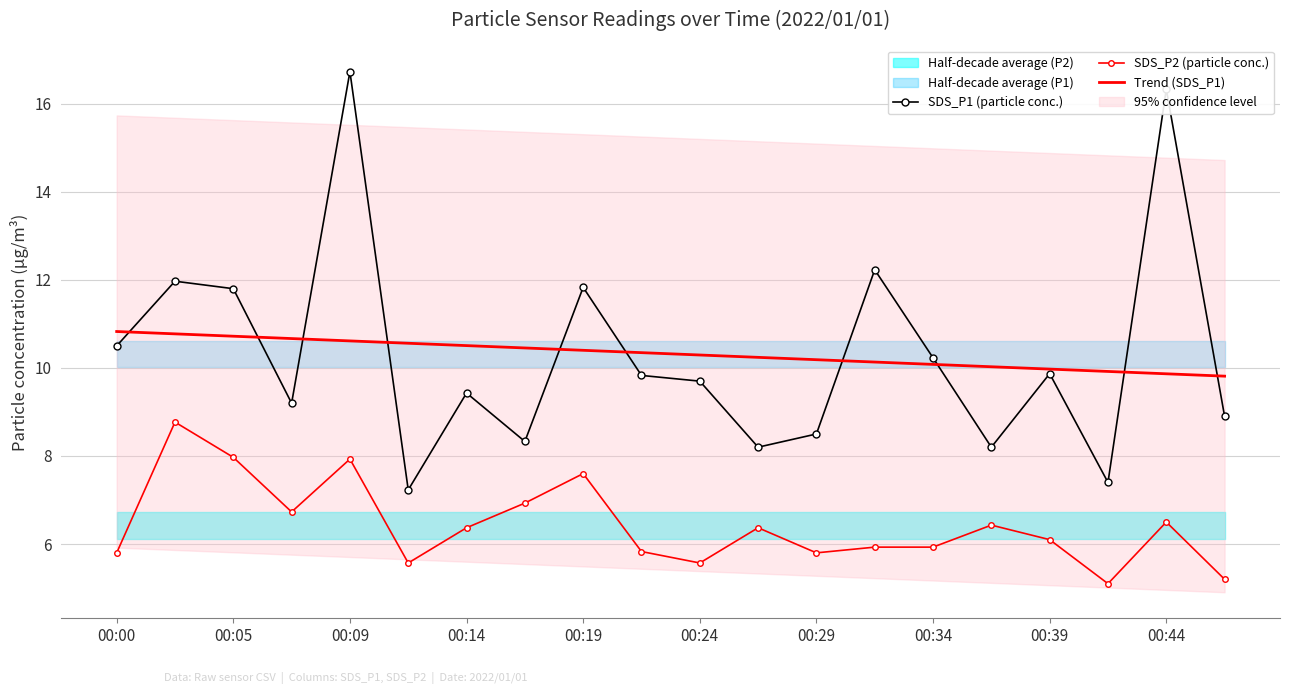

True or false: Trend (SDS_P1) has a value of 10.0 at 15.

True